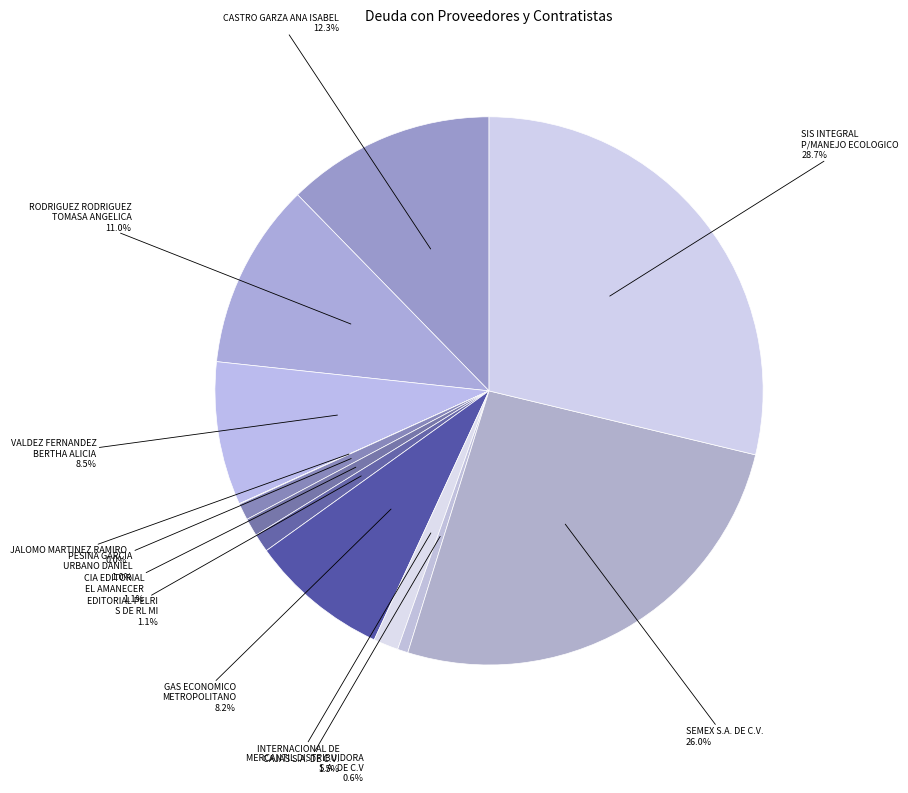

True or false: PESINA GARCIA URBANO DANIEL accounts for 11% of the total.

False